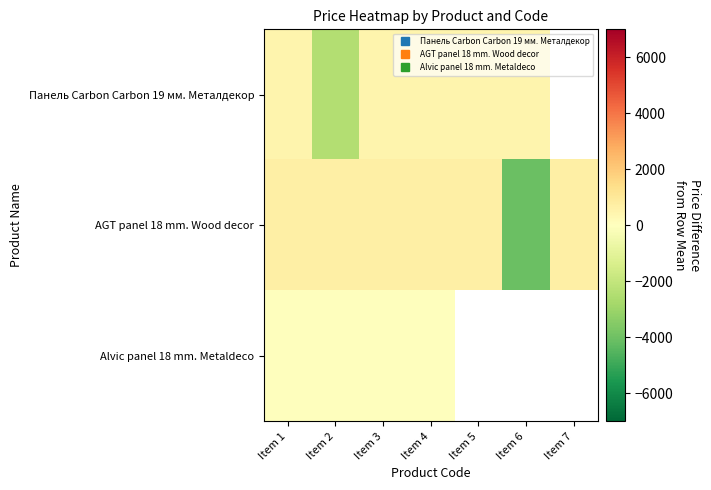

What is the lowest value of the row_0 series?

-2437.3